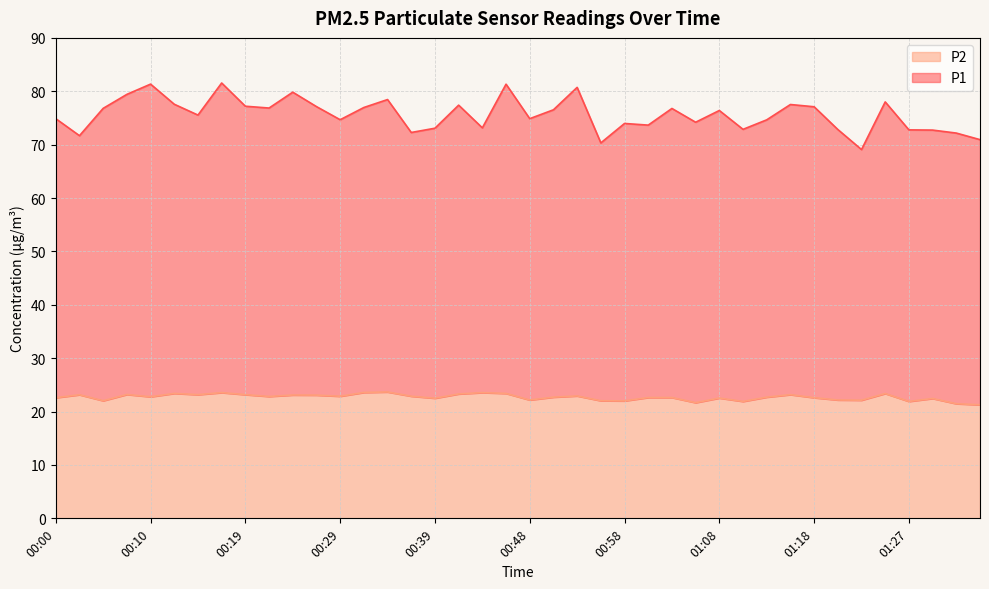

What is the label of the 1st point from the left?

00:00